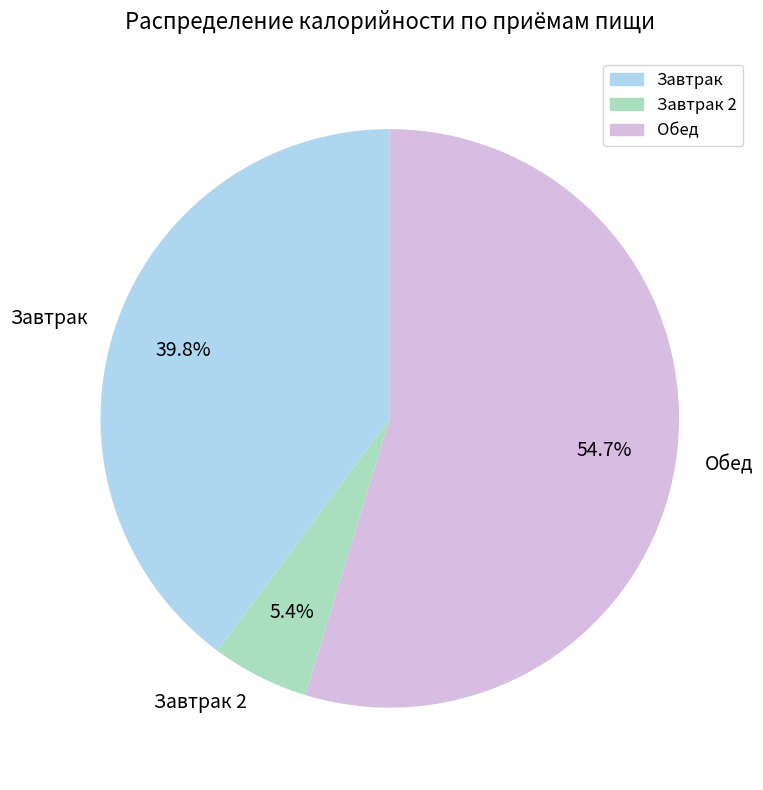

True or false: Обед accounts for 70% of the total.

False